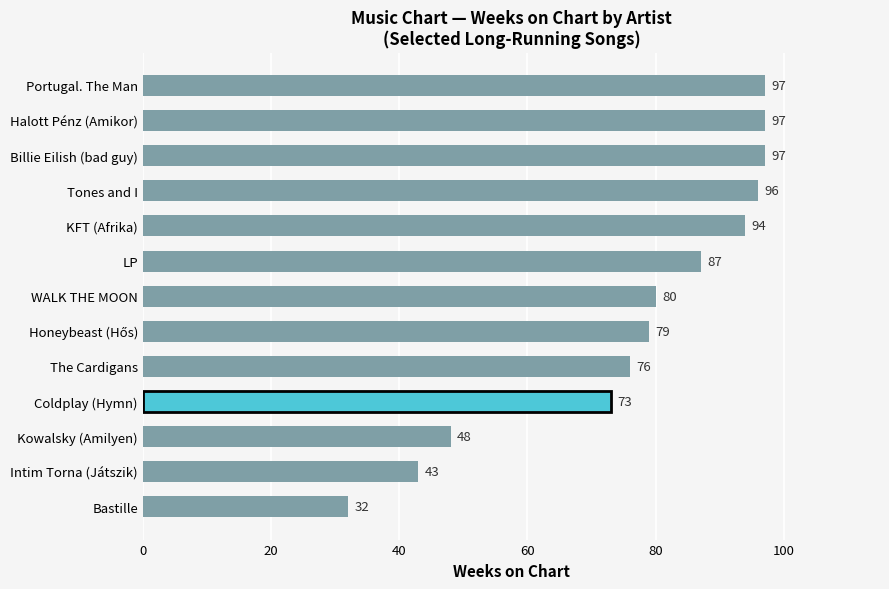

What is the sum of all values?

999